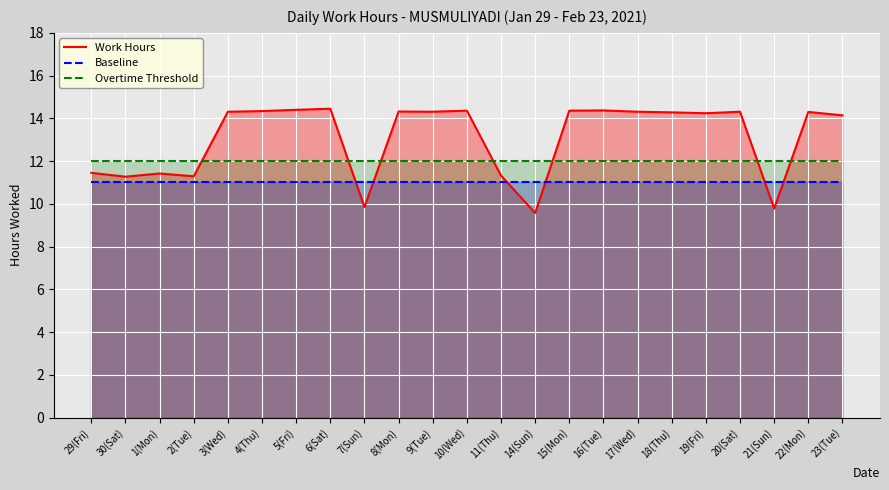

How many series are shown in this chart?

3